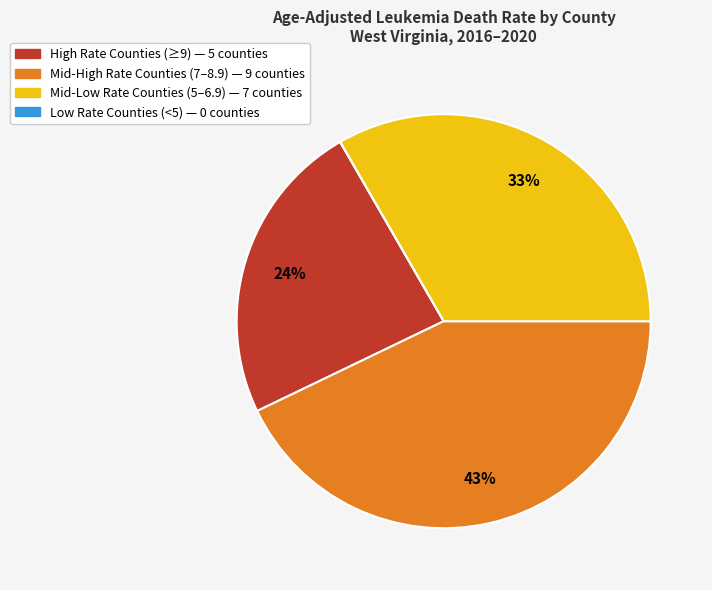

To the nearest percent, what is the difference between the largest and smallest slice percentages?

43%